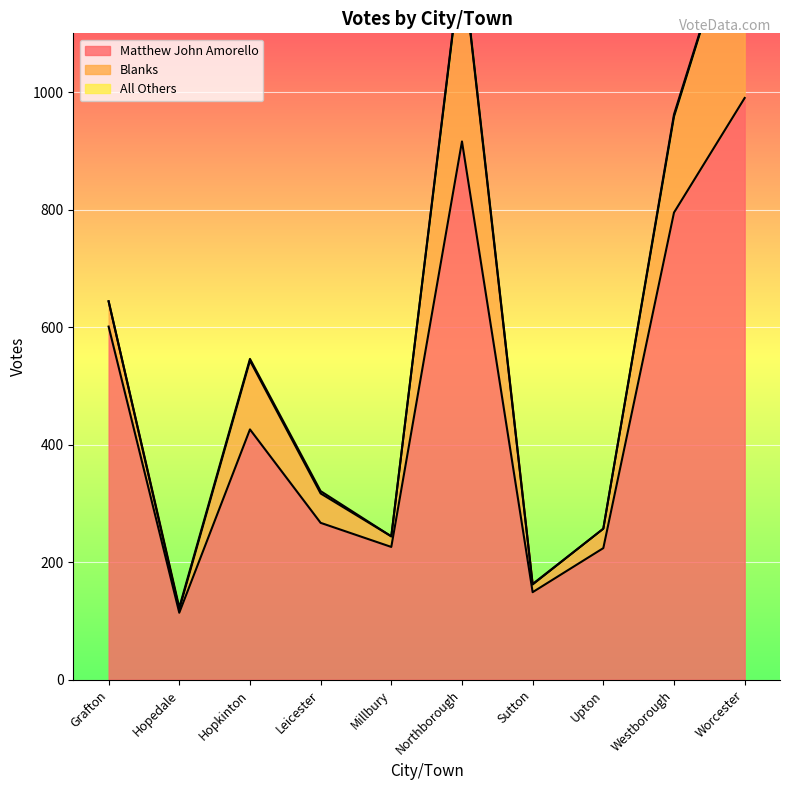

Is it true that Blanks equals 213 at Northborough?

False